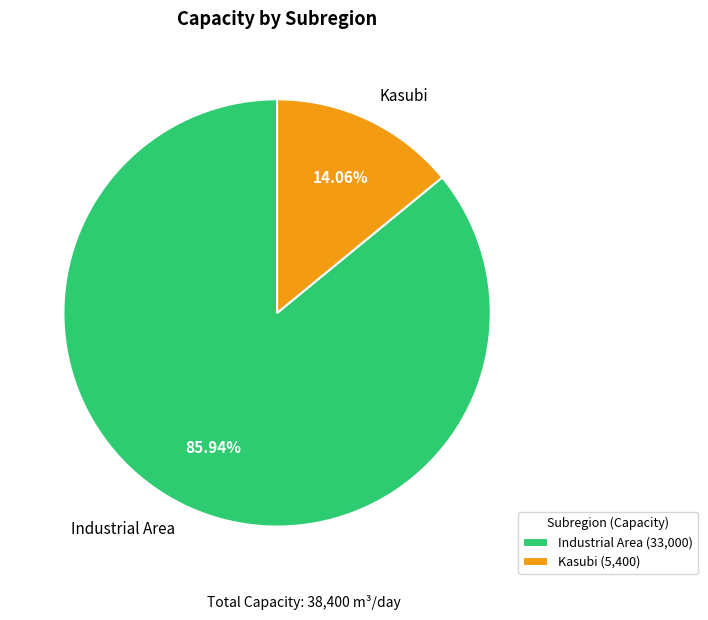

To the nearest percent, what is the difference between the Kasubi and Industrial Area slice percentages?

72%